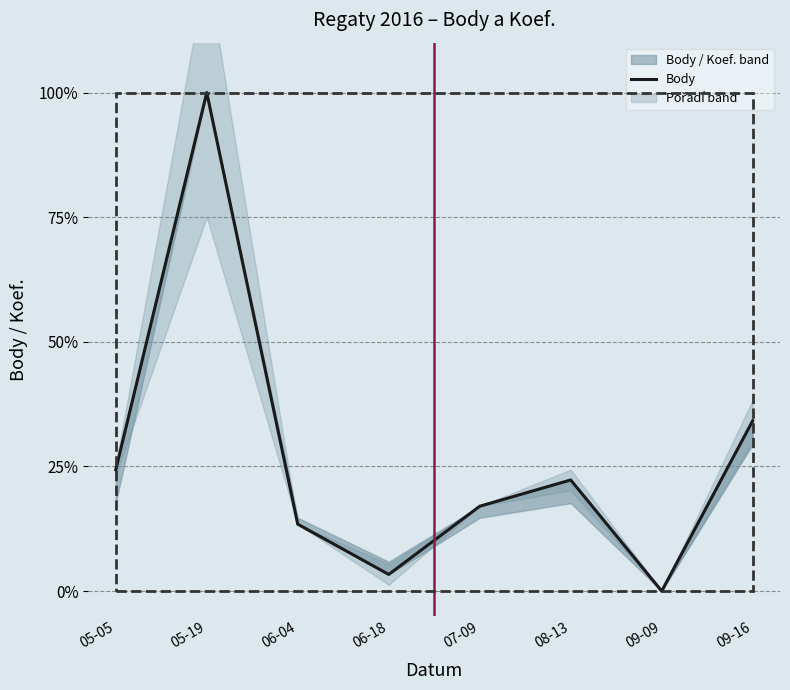

How many lines are shown in the chart?

1